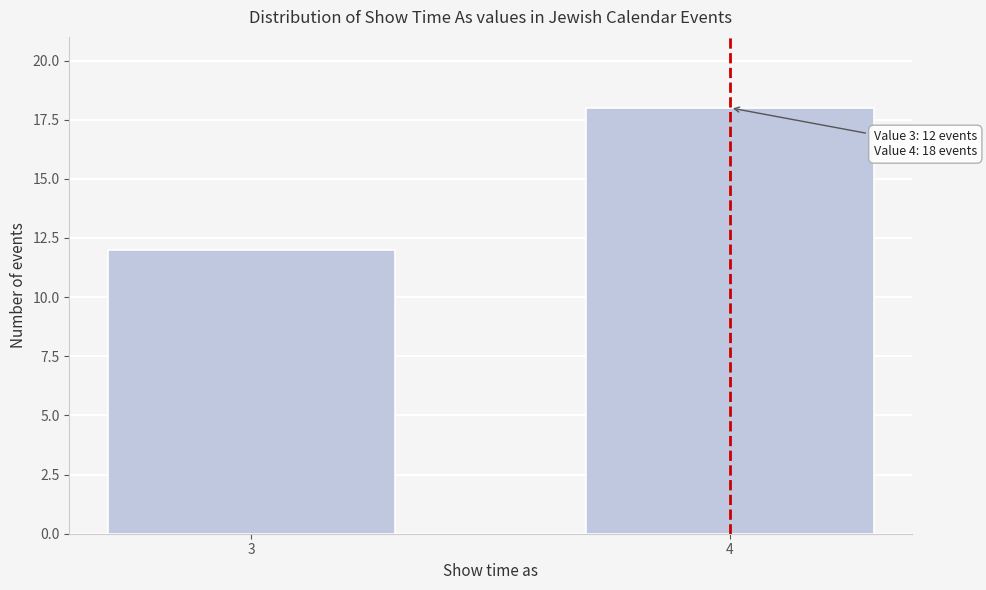

Reading right to left, extract all data points from this chart.

4=18	3=12